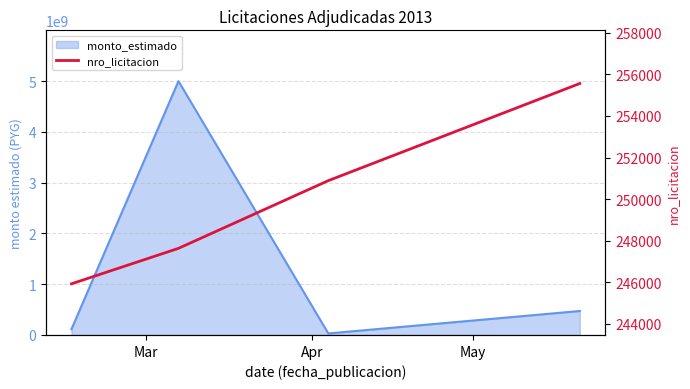

What is the sum of all values?

1000016